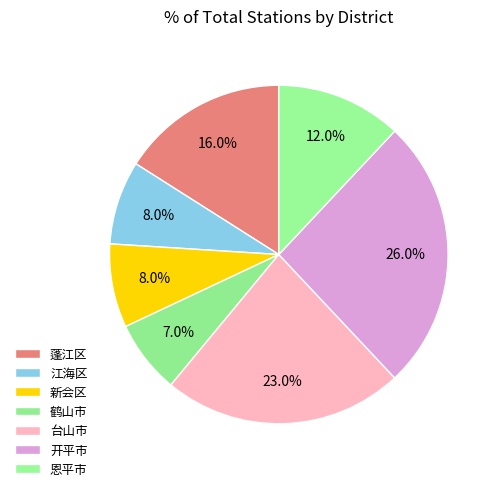

True or false: 开平市 accounts for 39% of the total.

False